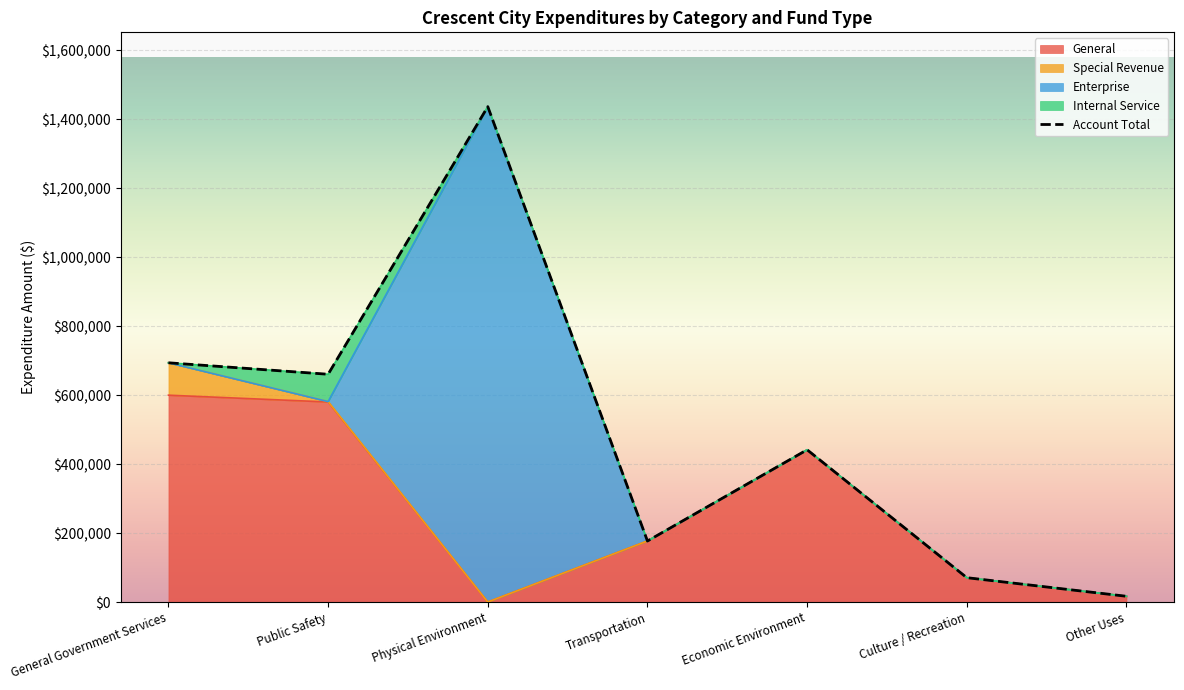

Which series has the largest total across all categories?

Account Total